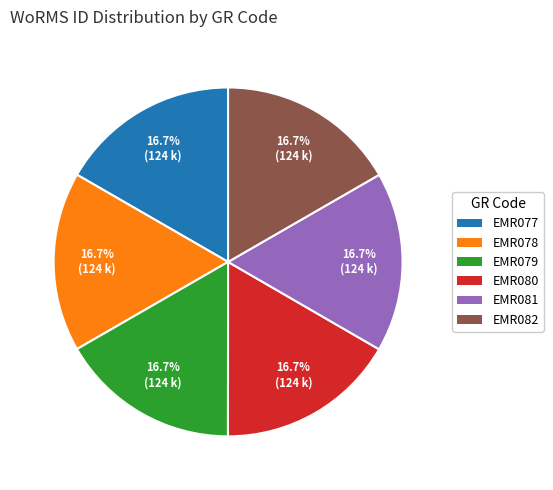

Does any single category account for the majority?

No